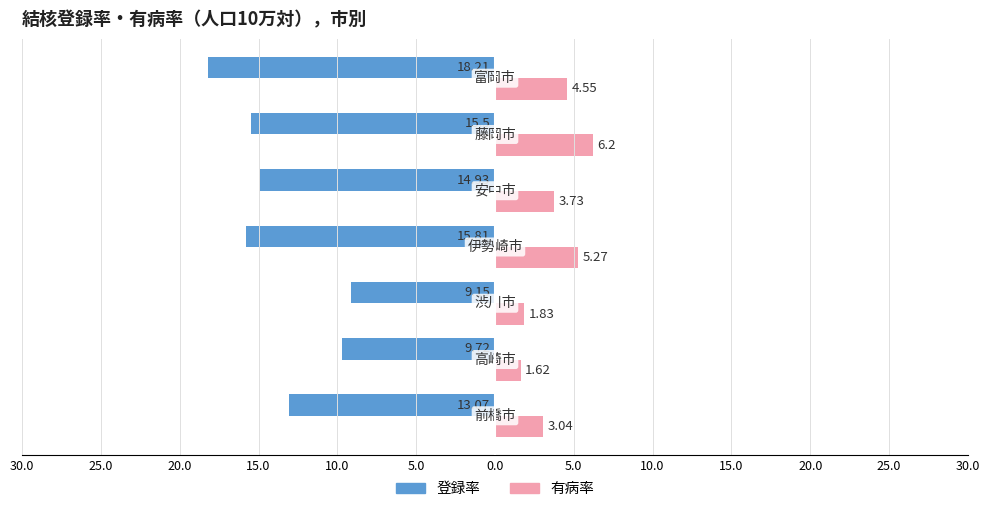

What is the average value of the 有病率 series?

3.7